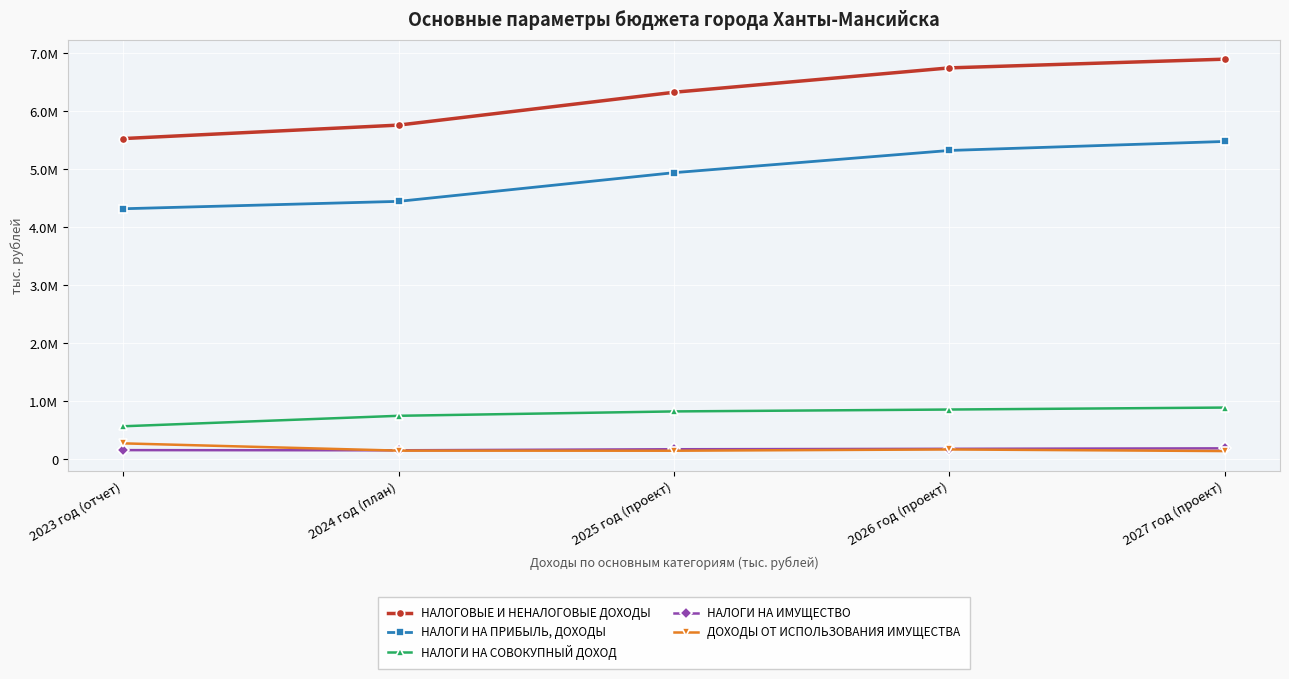

What is the difference between the НАЛОГИ НА ПРИБЫЛЬ, ДОХОДЫ values at 2023 год (отчет) and 2024 год (план)?

127465.1